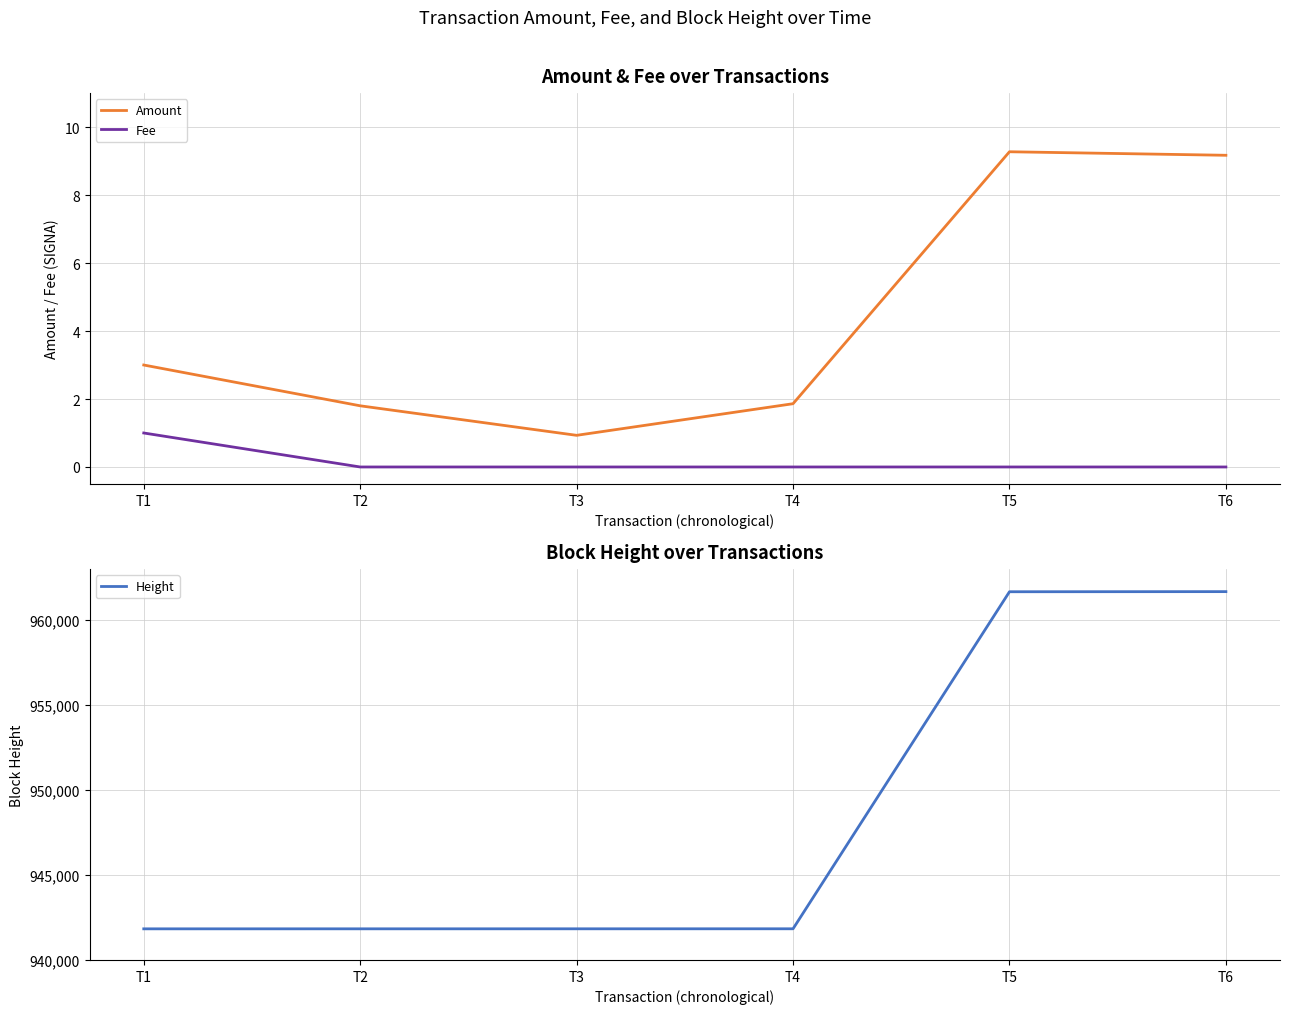

True or false: Fee has a value of 0.0 at T4.

True